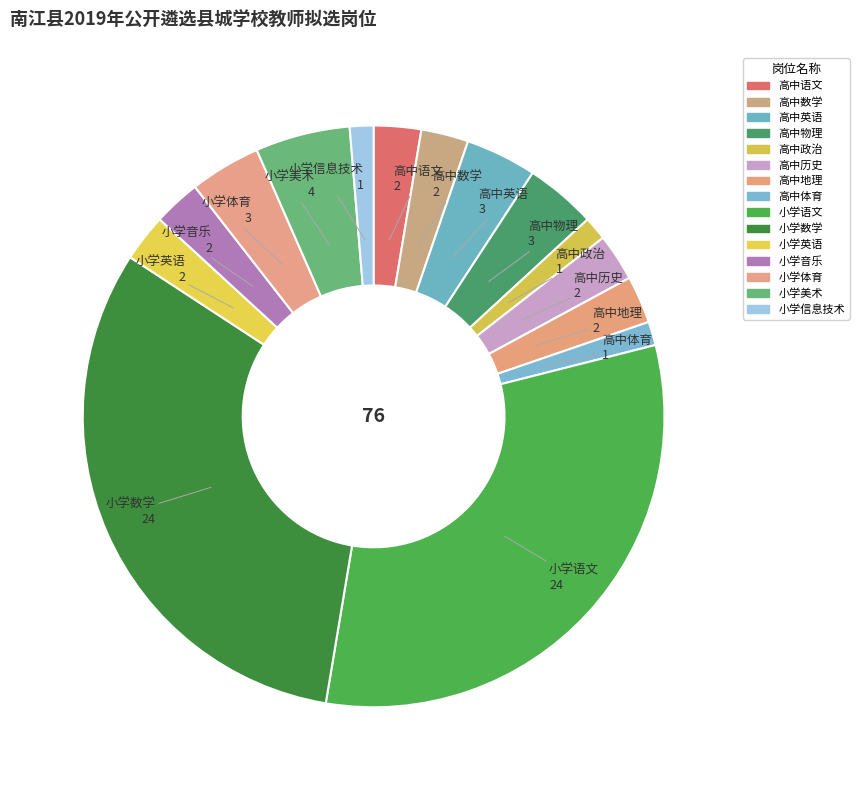

Is there a majority slice in this chart?

No